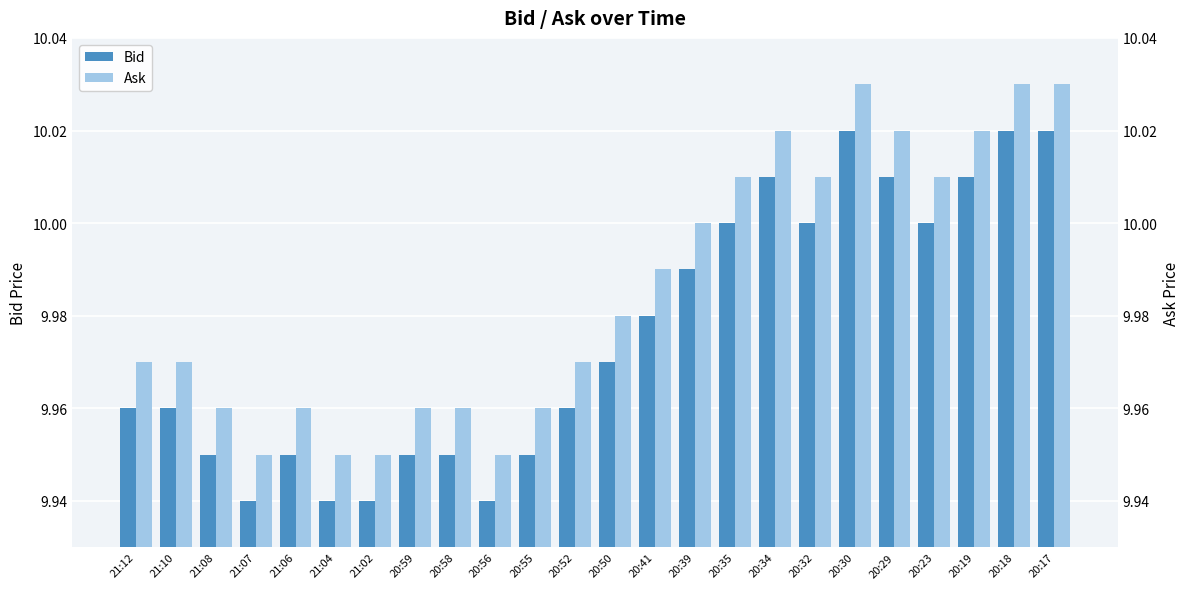

What are all the series names shown in the legend?

Bid, Ask